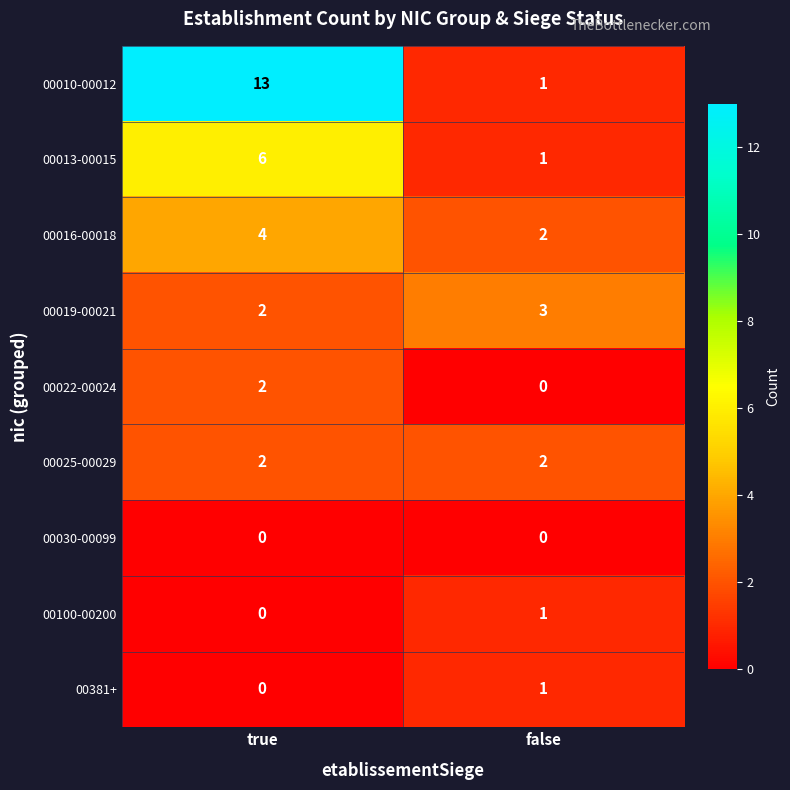

At which category is the sum across all series the highest?

true